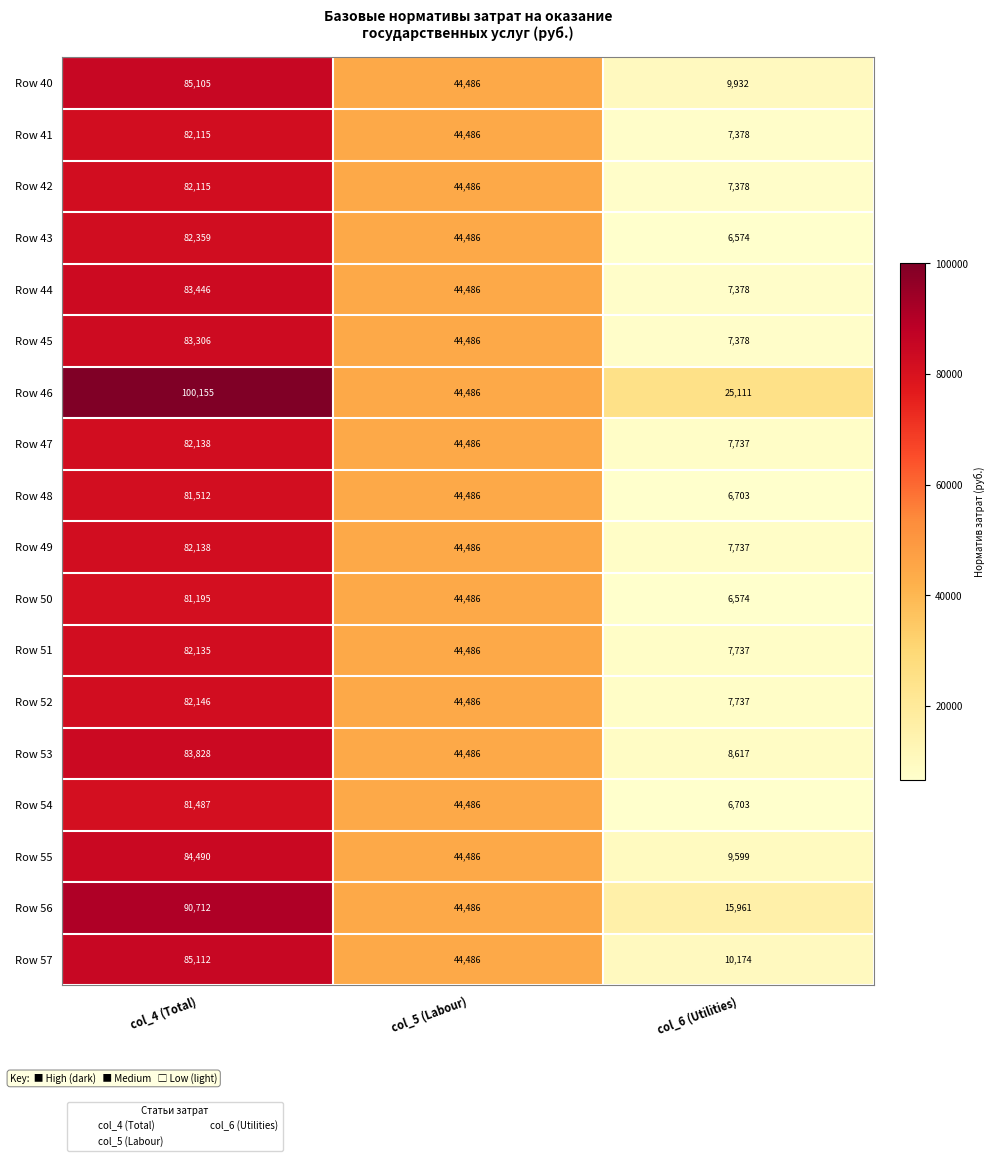

What is the difference between the maximum and minimum values in the Row 47 series?

74401